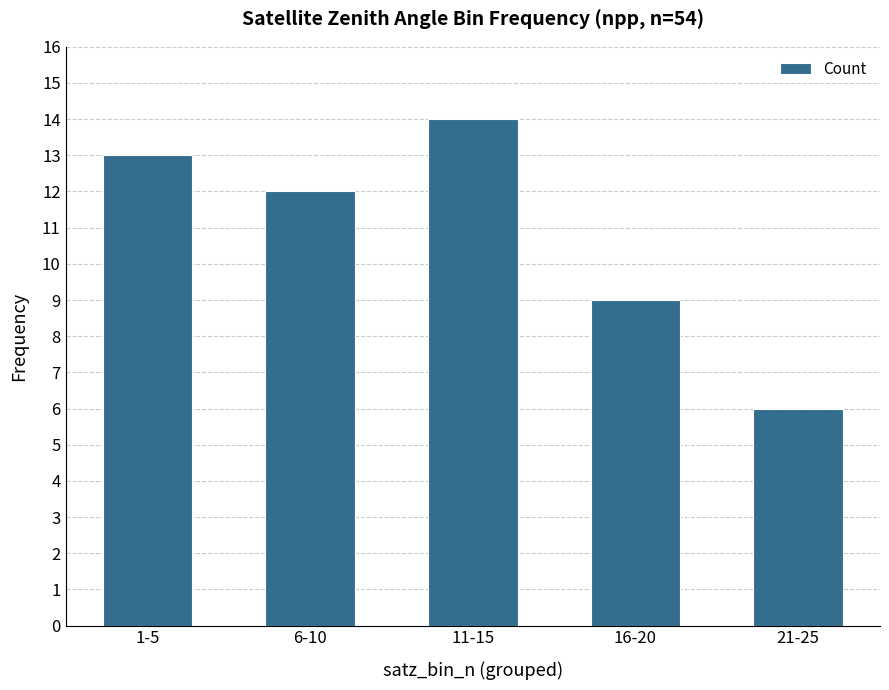

List the labels in order of value, smallest first.

21-25, 16-20, 6-10, 1-5, 11-15